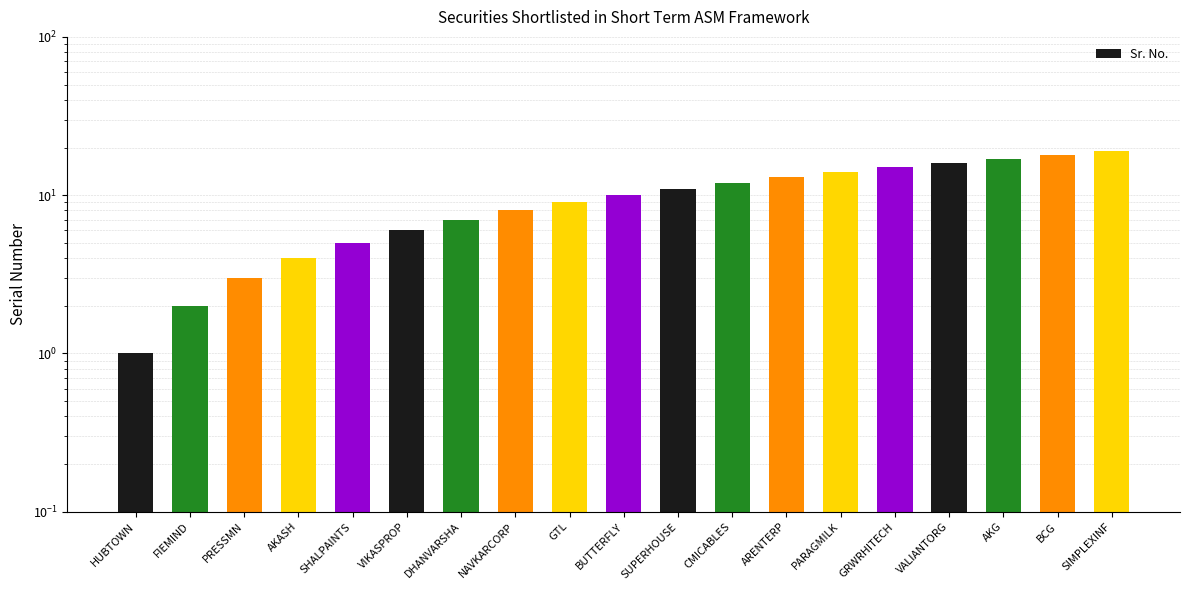

Where is the data nearest to the value 10?

BUTTERFLY